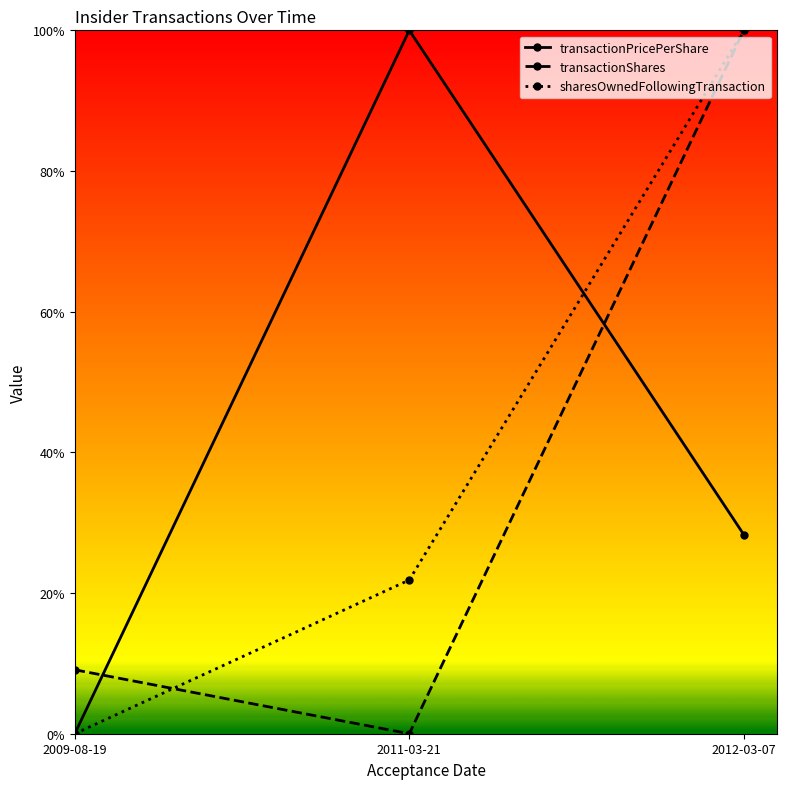

Does the chart display data point markers on the line(s)?

Yes